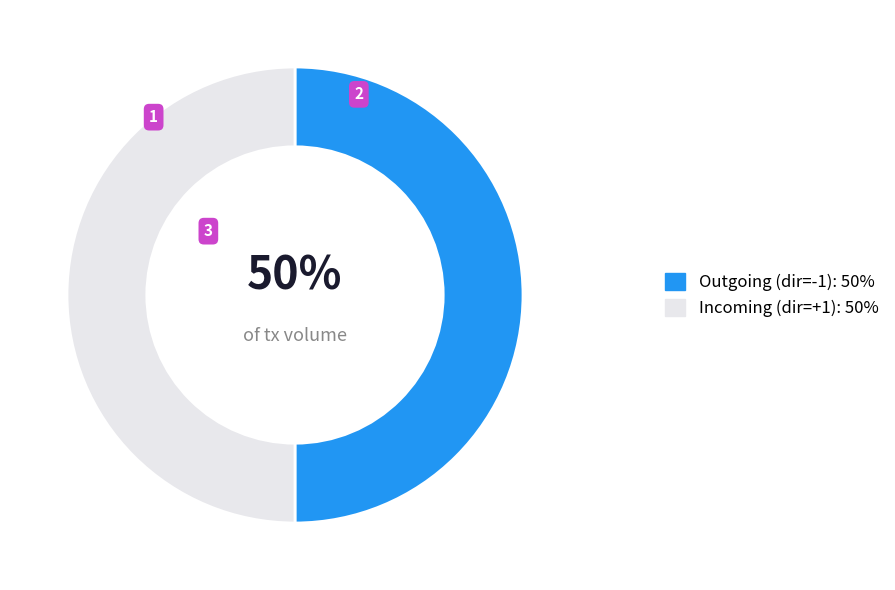

To the nearest percent, what is the average slice percentage?

50%